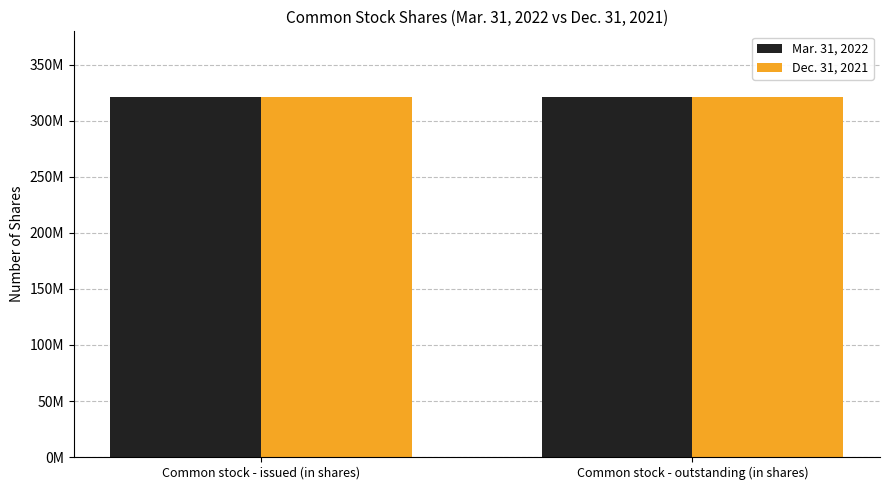

Does the chart contain any negative values?

No